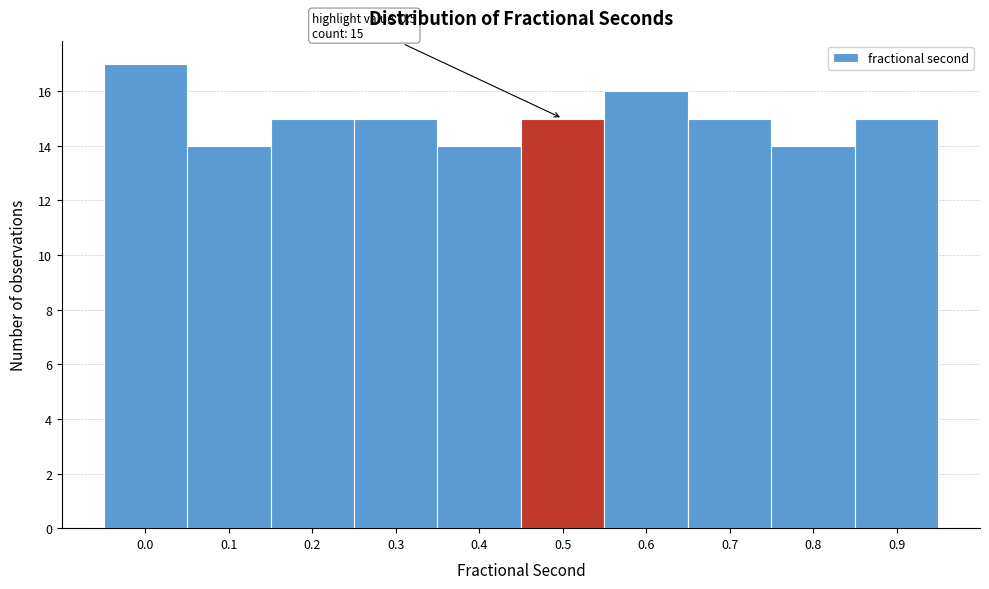

Reading left to right, transcribe all the data shown in this chart.

17	14	15	15	14	15	16	15	14	15